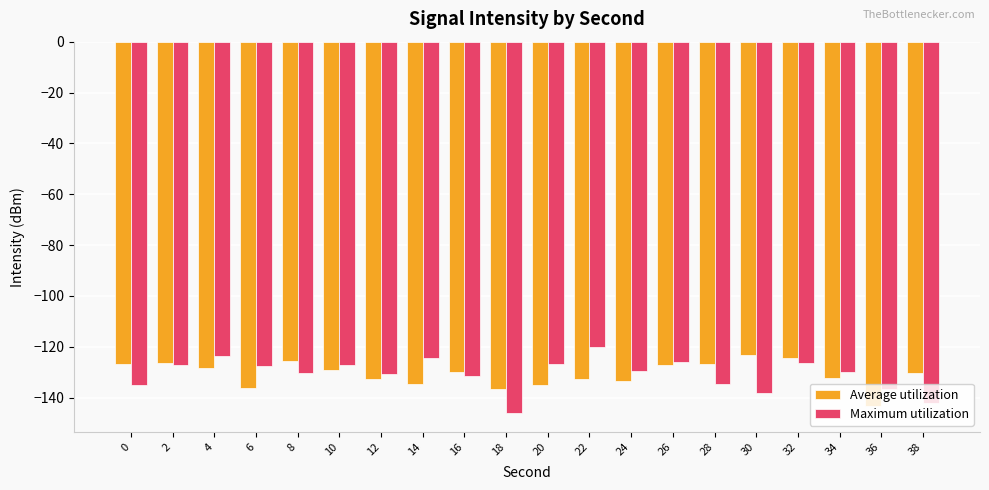

What is the difference between the highest and lowest values at 20?

8.1